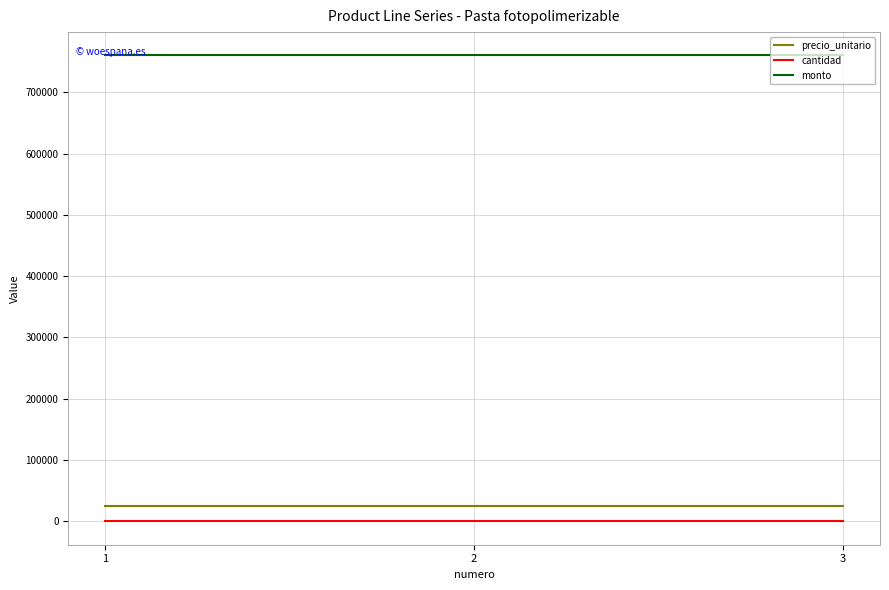

The value of monto at 2 is 225728. True or false?

False